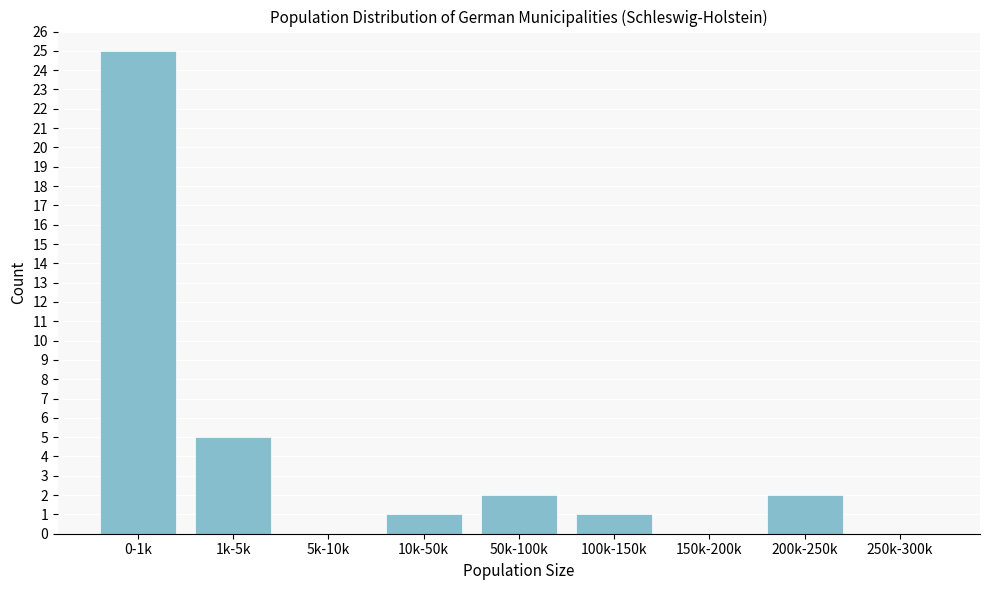

Reading right to left, what are all the values shown in this chart?

250k-300k=0	200k-250k=2	150k-200k=0	100k-150k=1	50k-100k=2	10k-50k=1	5k-10k=0	1k-5k=5	0-1k=25